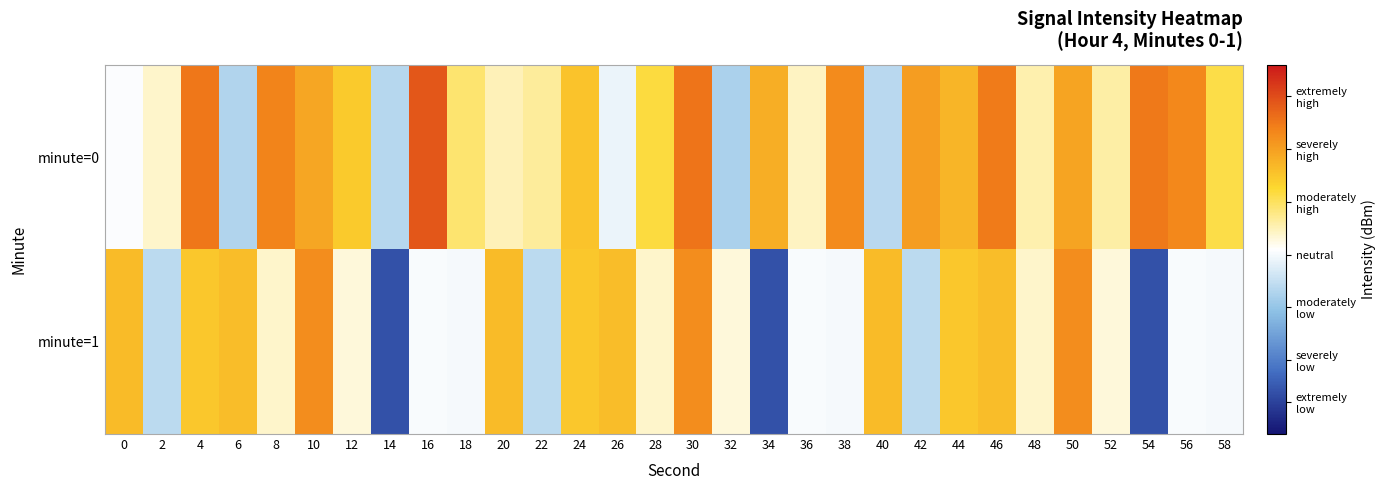

What is the smallest value displayed?

-150.9